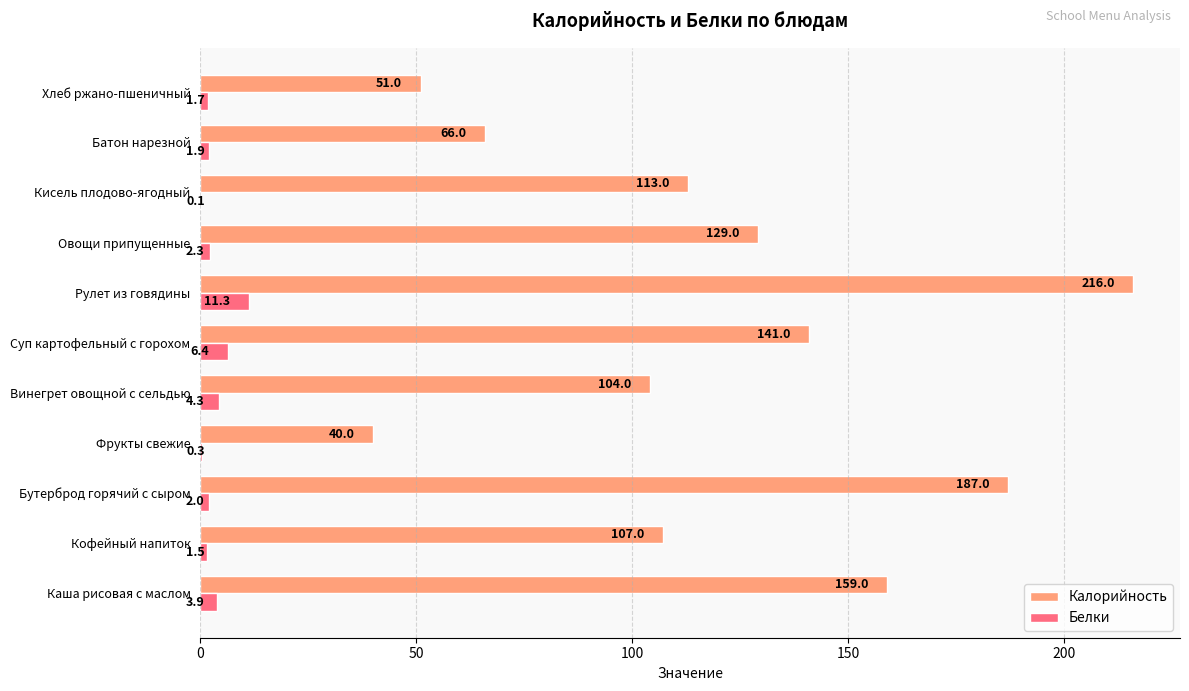

What is the sum of the Калорийность values at Рулет из говядины and Каша рисовая с маслом?

375.0